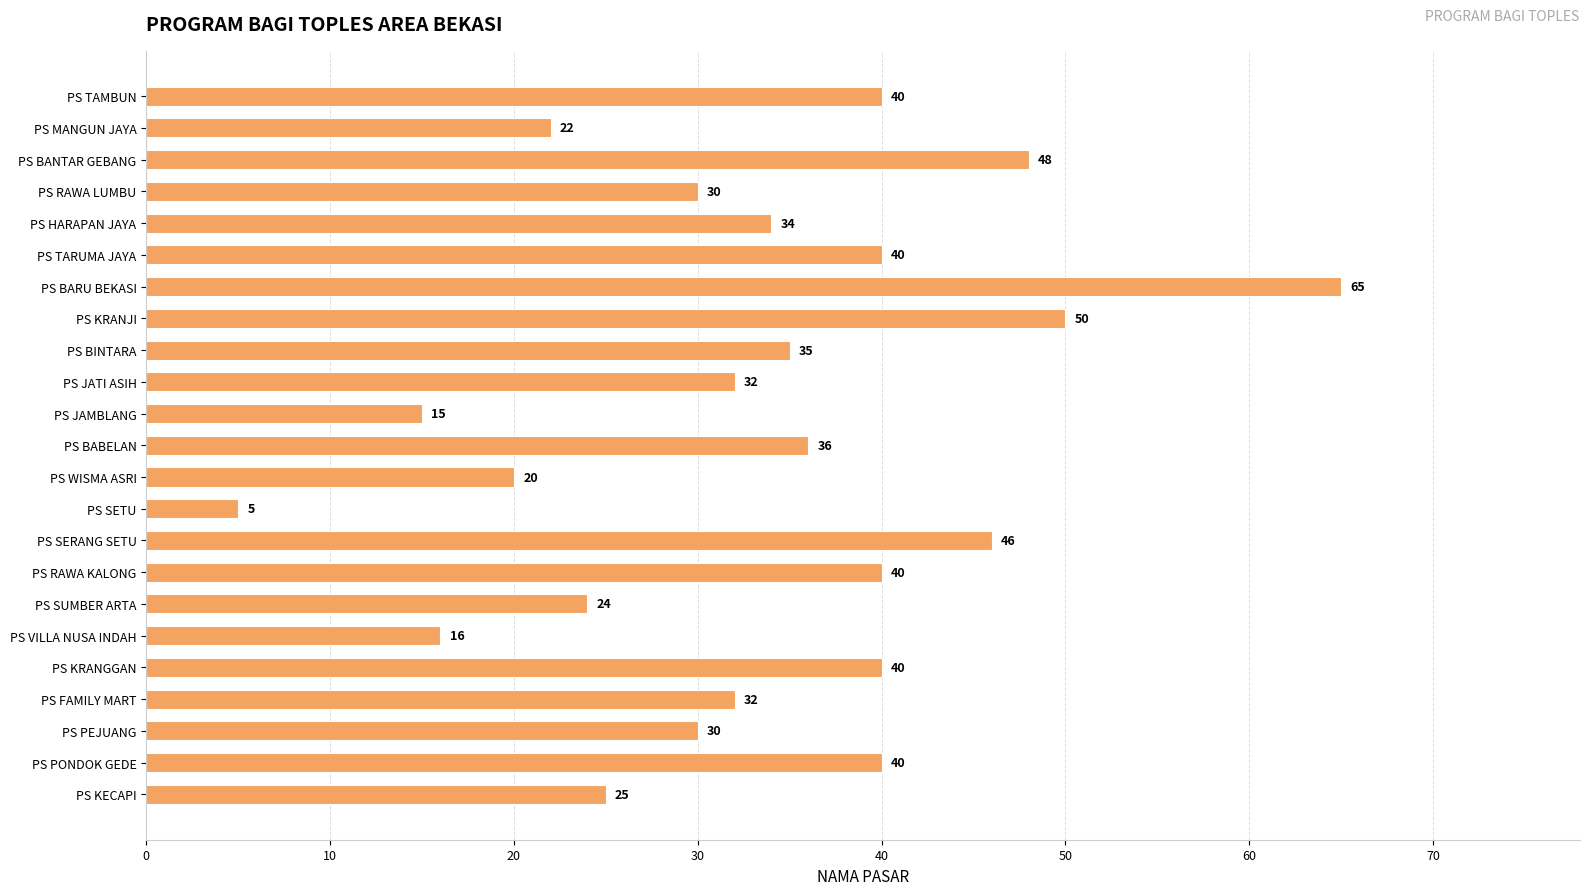

What is the maximum value shown in the chart?

65